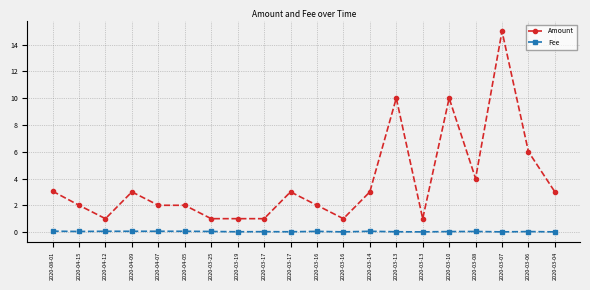

Where is Amount nearest to the value 8?

2020-03-13